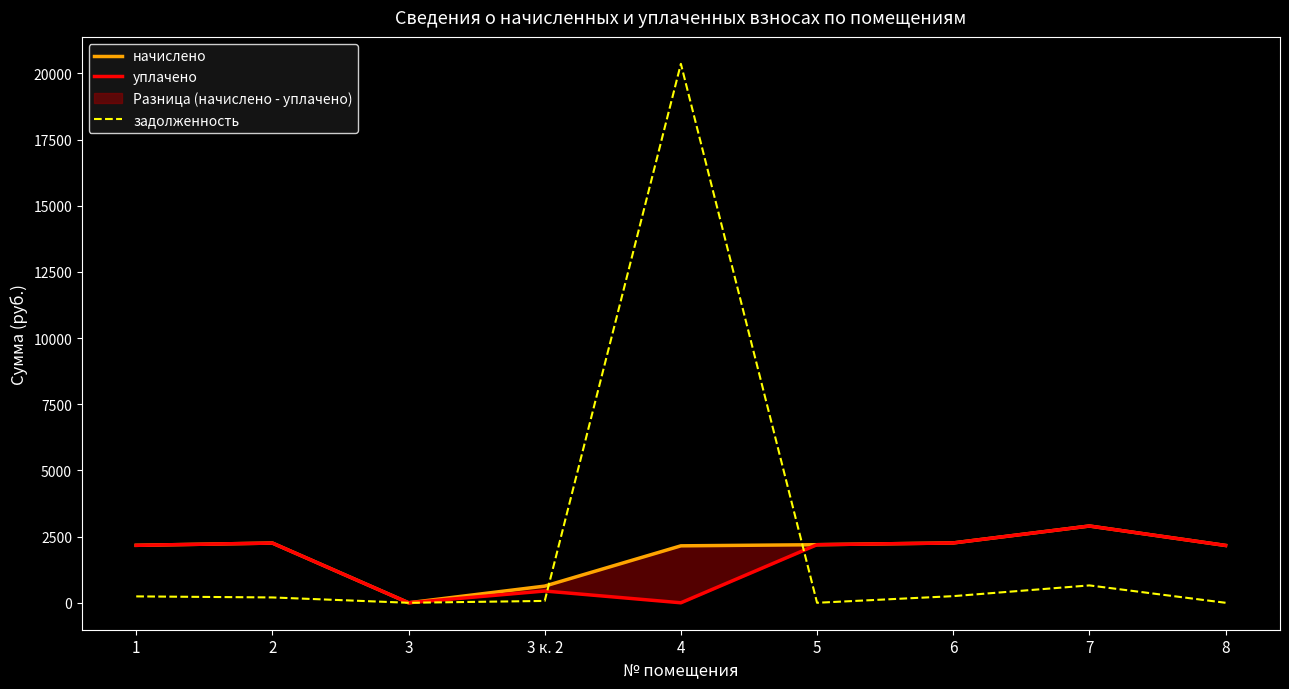

Which series has the widest spread of values?

задолженность